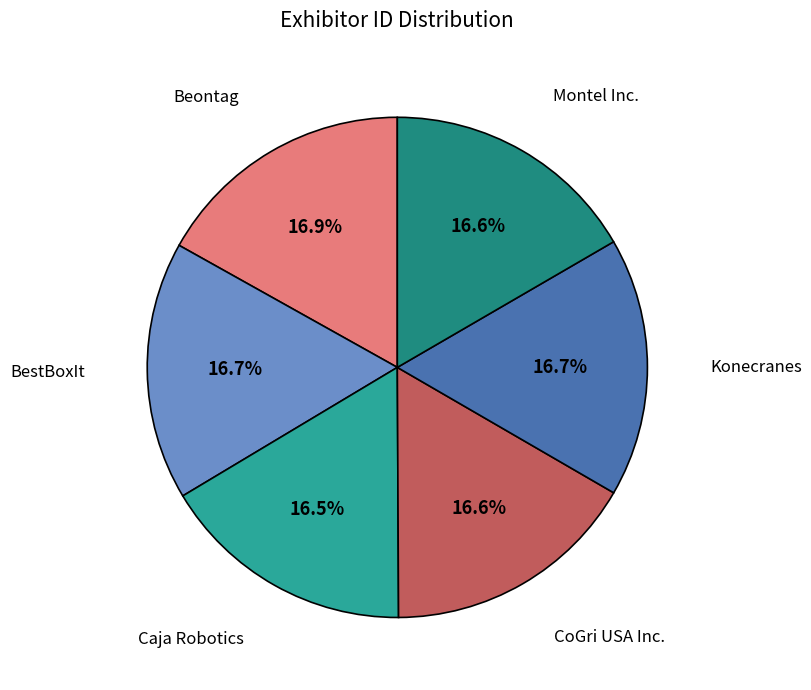

Is it true that Montel Inc. is 17% of the pie?

True